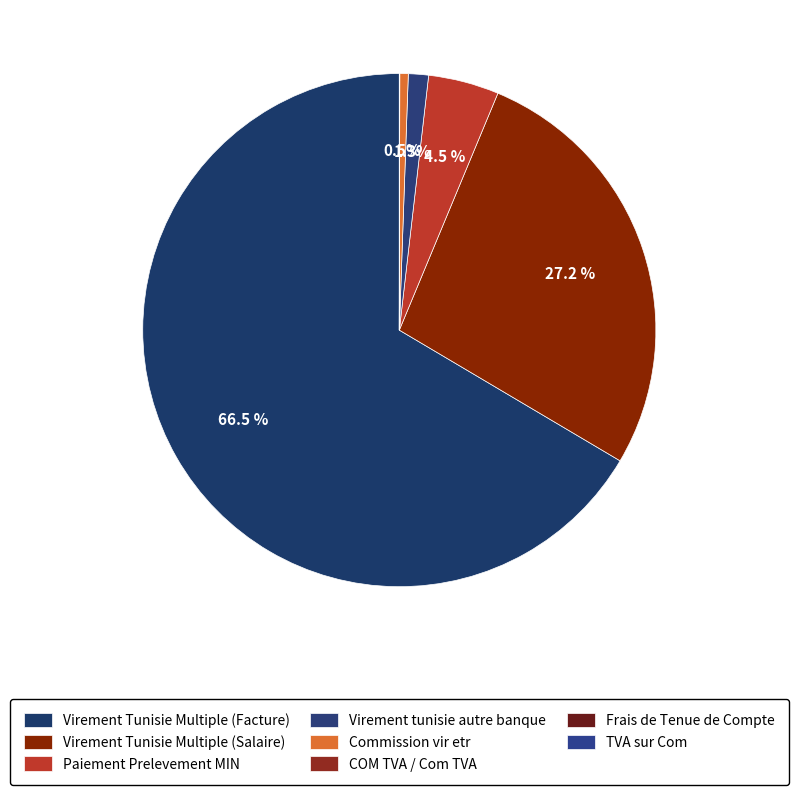

To the nearest percent, what is the difference between the largest and smallest slice percentages?

66%